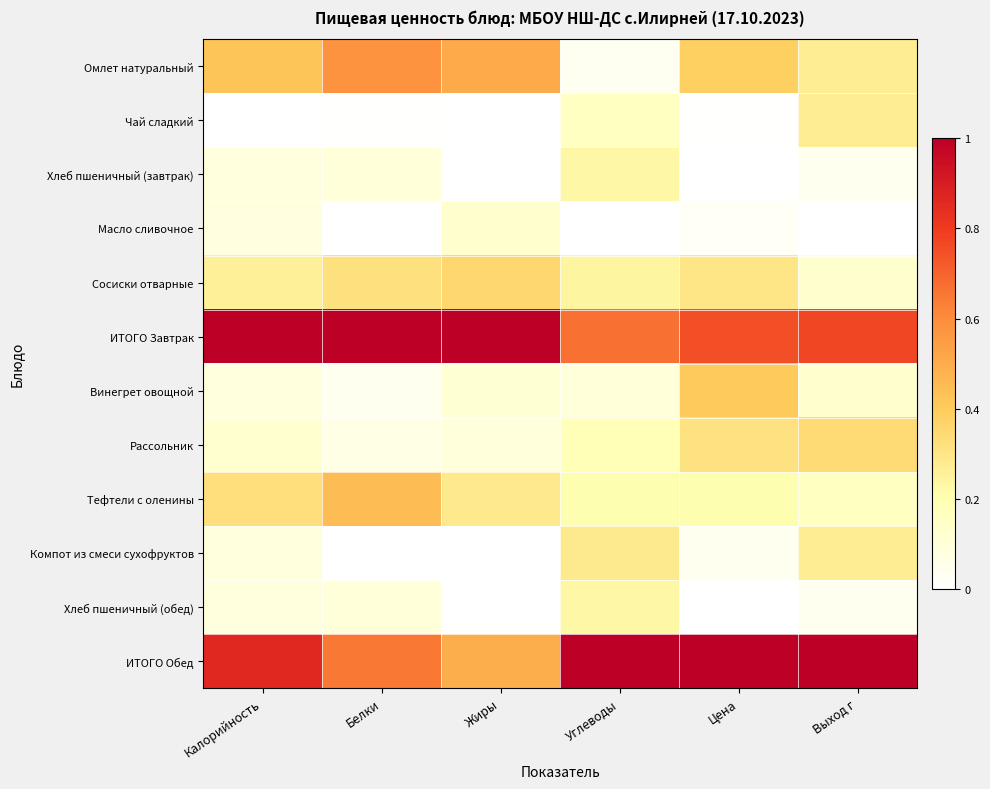

Which series has the largest total across all categories?

ИТОГО Завтрак